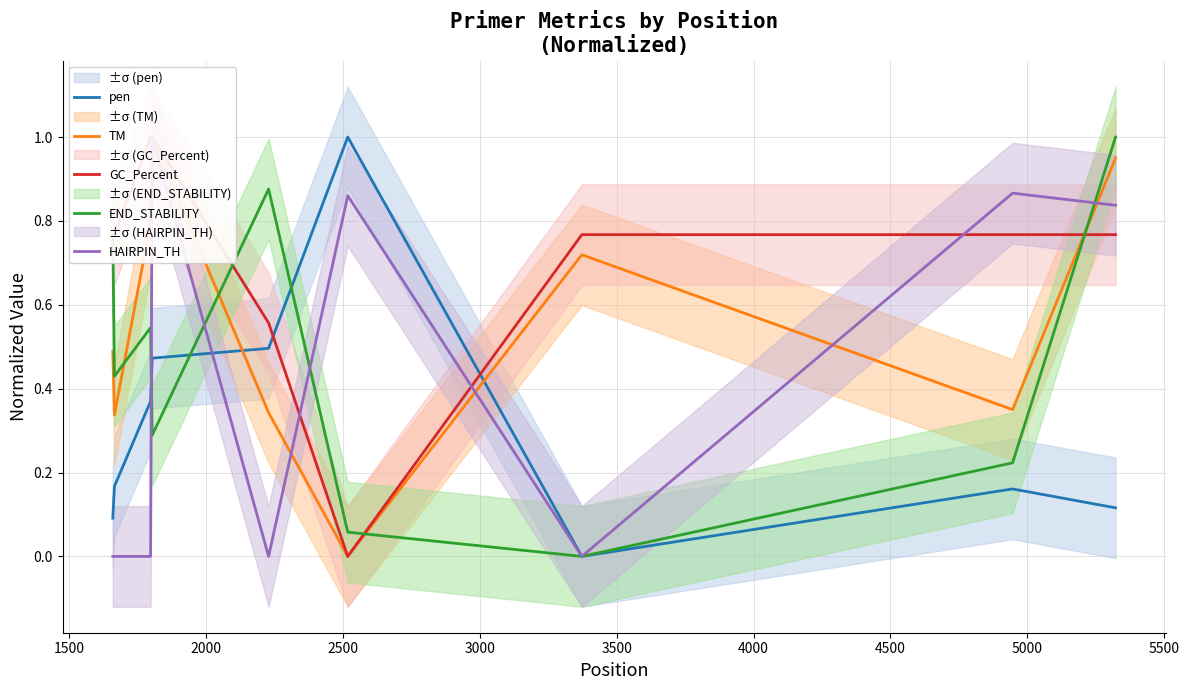

What is the highest value of the END_STABILITY series?

1.0